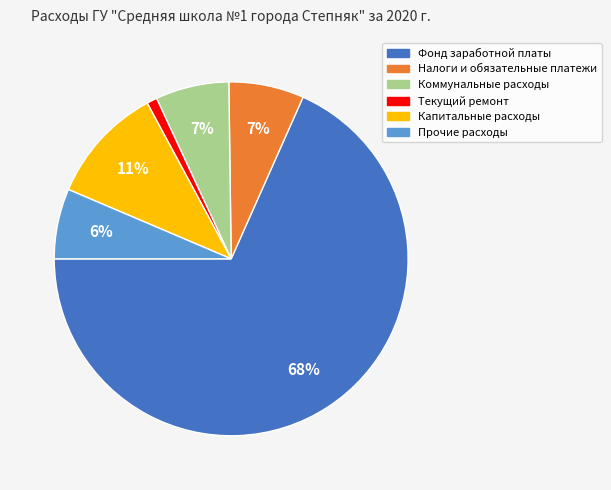

How many slices are in this pie chart?

6